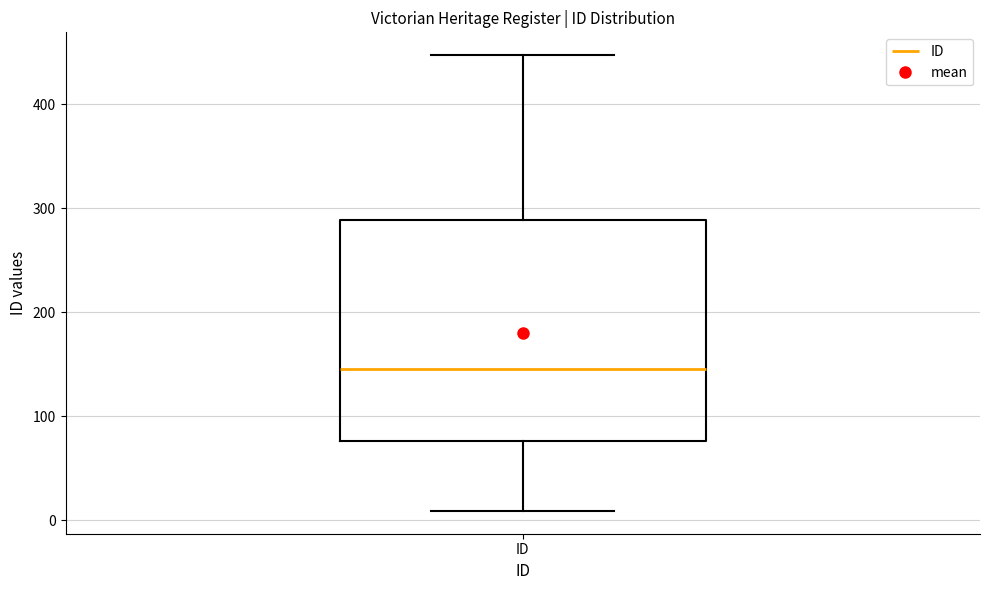

Transcribe this box plot: give where the median line is, the range the box spans, and where the two whiskers end, as read against the y-axis. The values are not printed on the chart, so give them approximately, as read against the axis.

median 150, box 80 to 290, whiskers 10 to 450